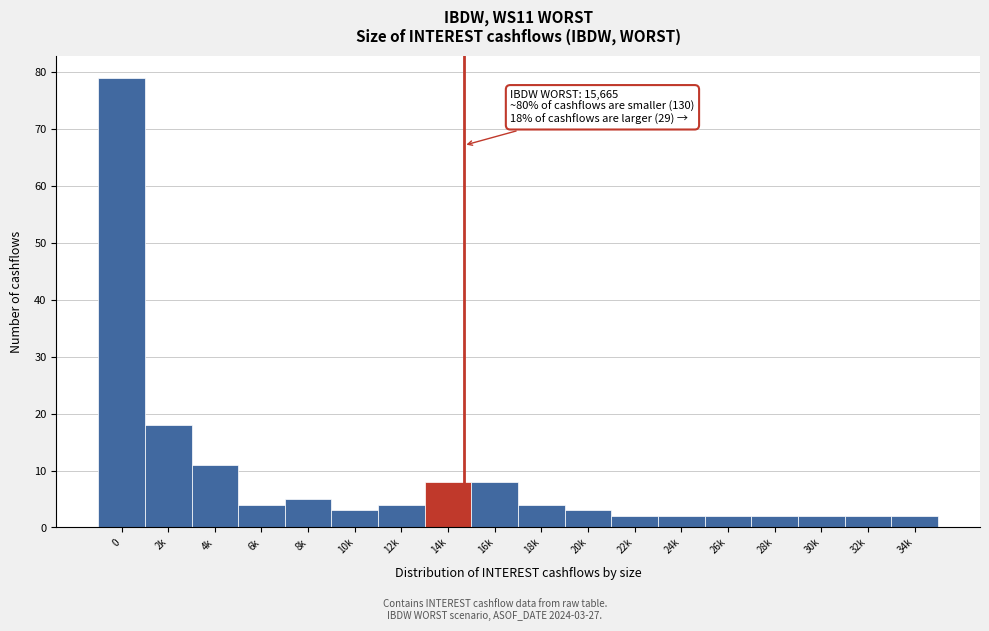

Reading left to right, what are all the values shown in this chart?

79	18	11	4	5	3	4	8	8	4	3	2	2	2	2	2	2	2